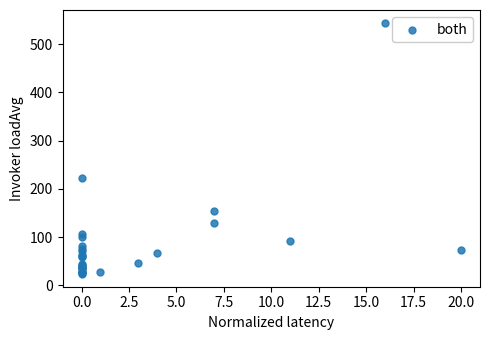

What Y value in the scatter plot is closest to 284?

222